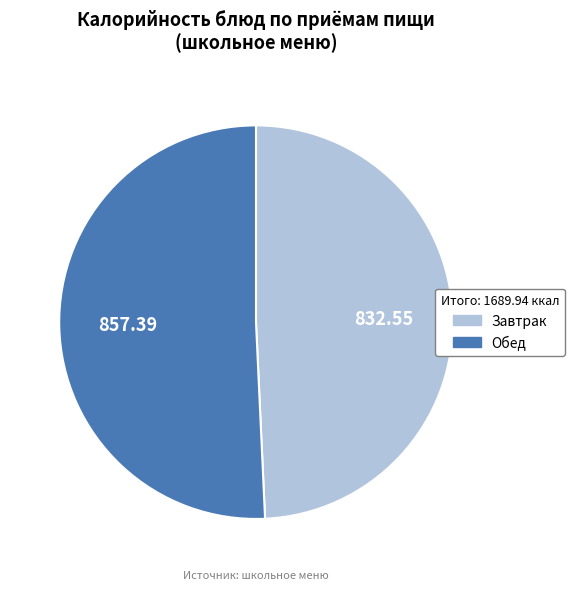

Does Завтрак represent more than half of the total?

No